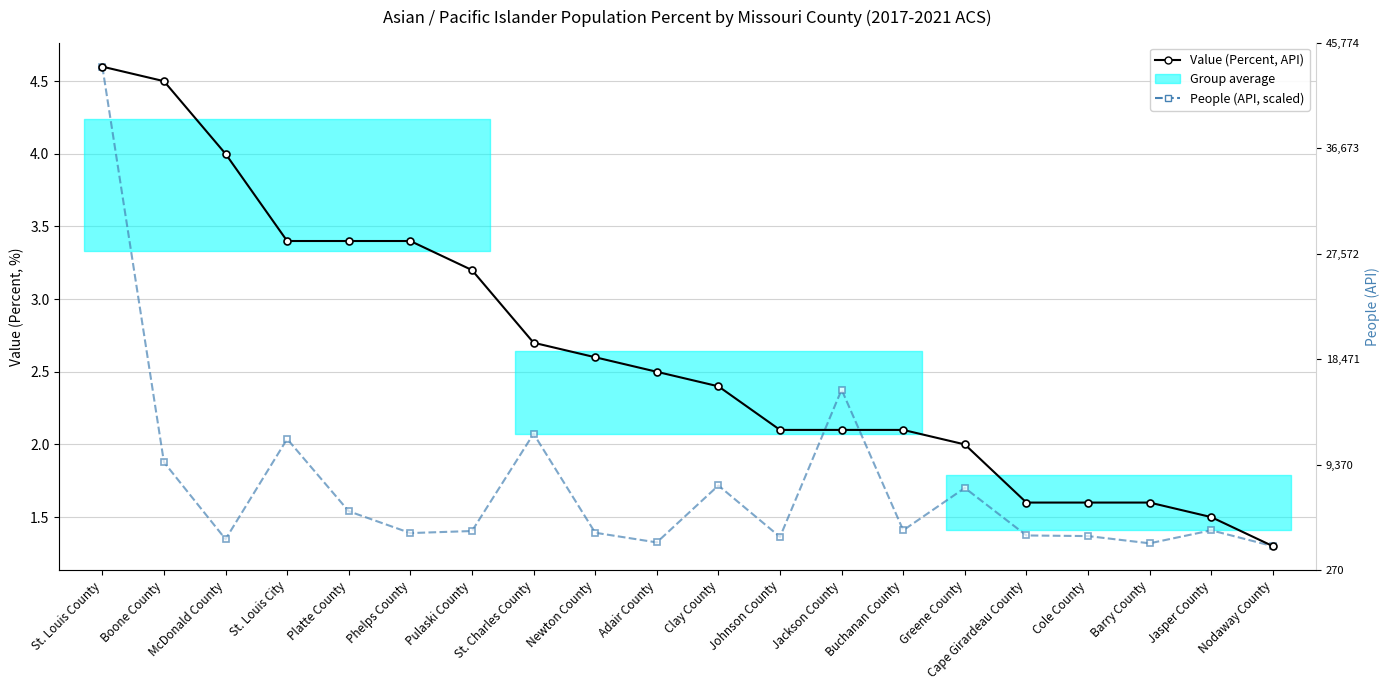

At which category is the sum across all series the highest?

St. Louis County